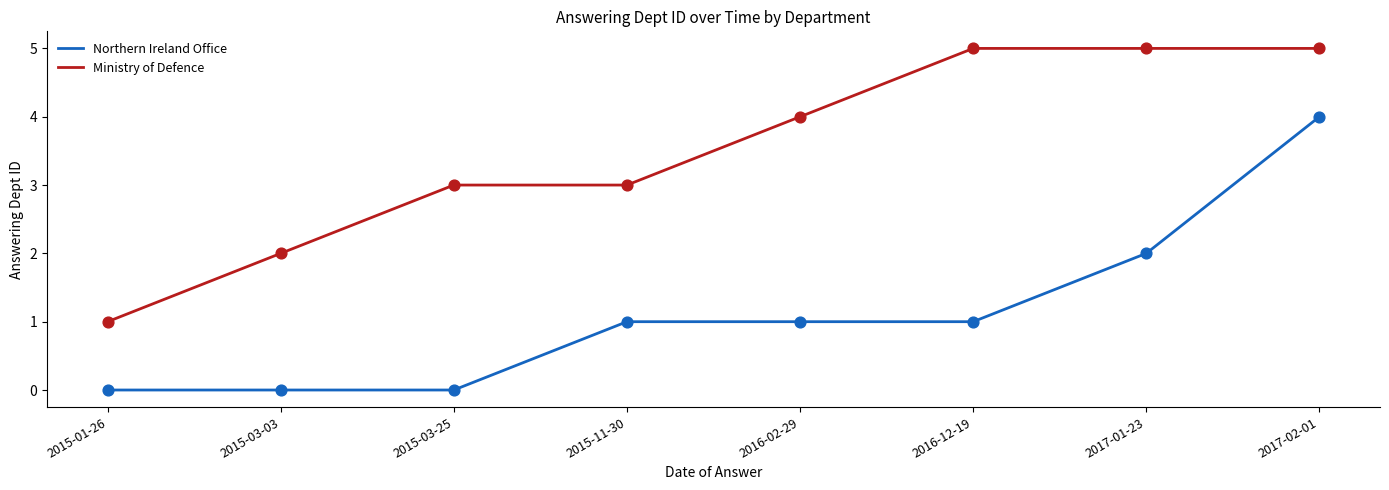

Which series has the largest total across all categories?

Ministry of Defence